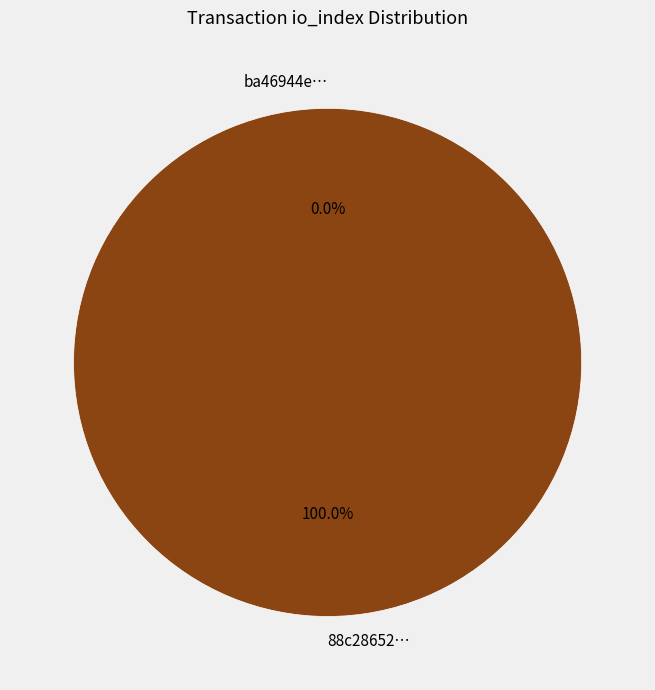

Combined, do tx_hash_0 (io_index=0) and tx_hash_1 (io_index=11) account for over 50%?

Yes